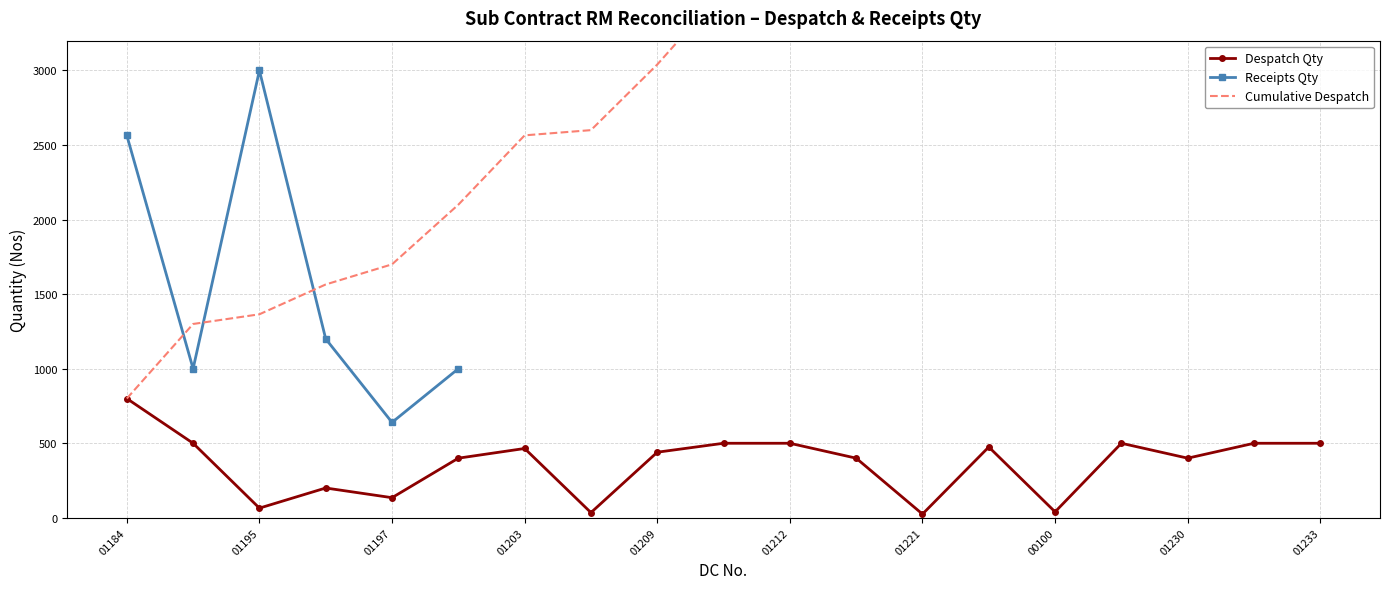

Is this an area chart (filled region under the line)?

No